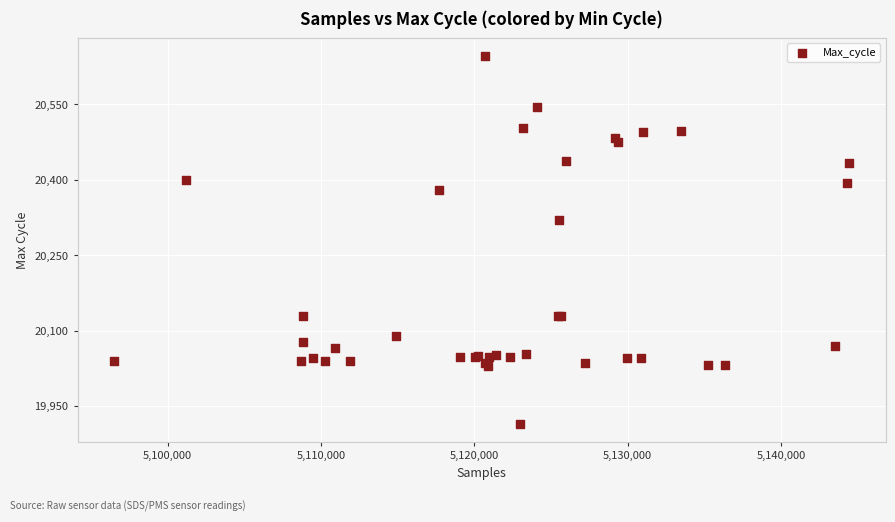

What Y value in the scatter plot is closest to 20280?

20321